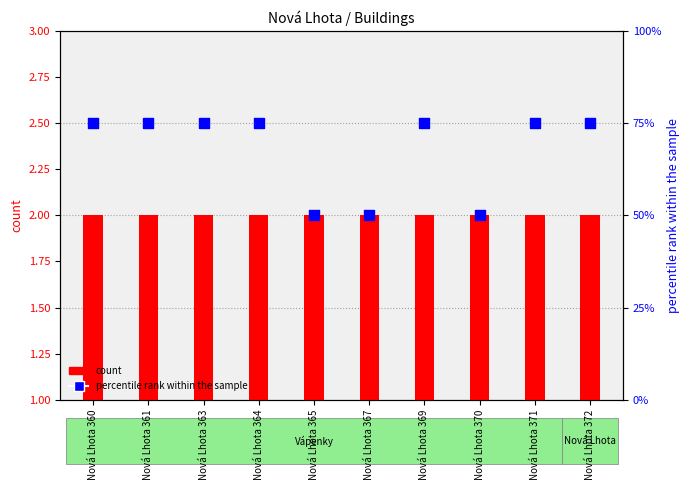

At how many categories does at least one series exceed 3?

10